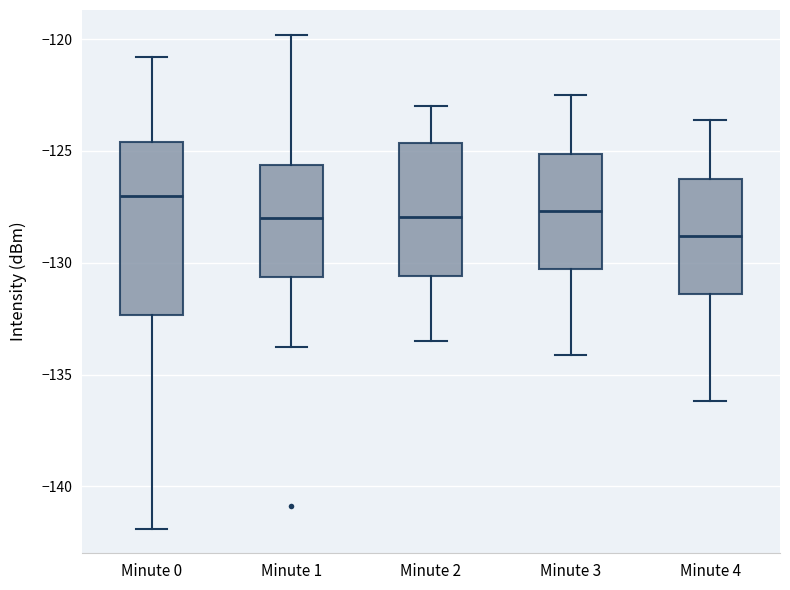

Which box's median line is the highest?

Minute 0